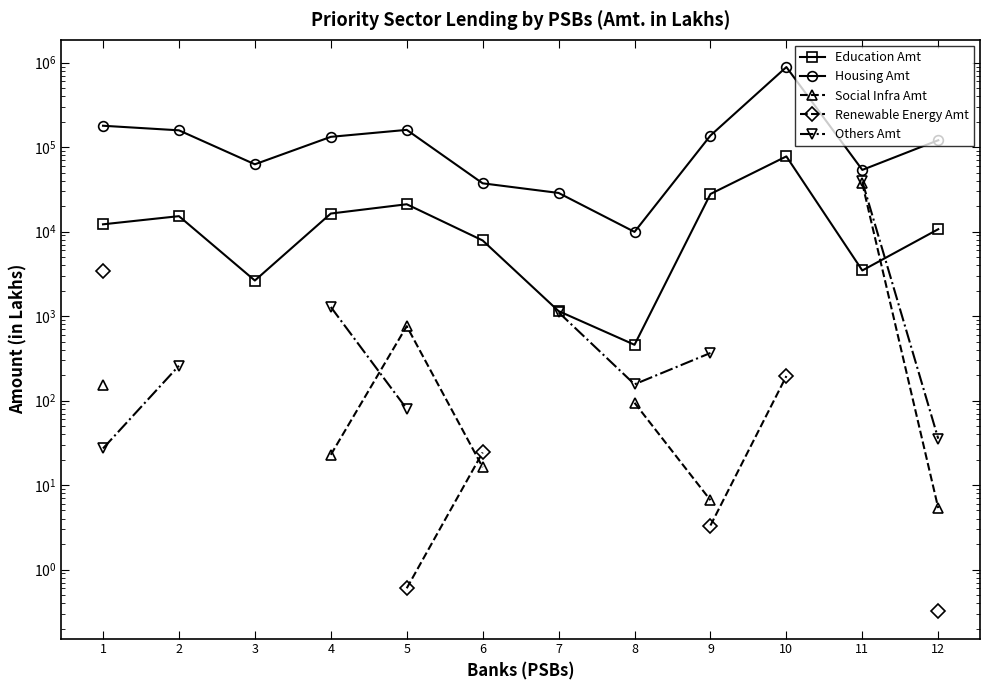

Is it true that Education Amt equals 8843.7 at 4?

False